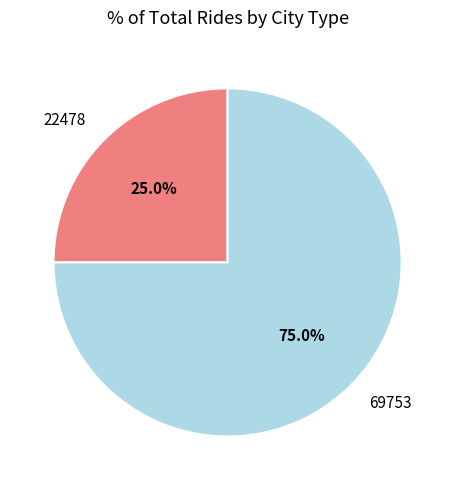

What is the majority slice?

69753